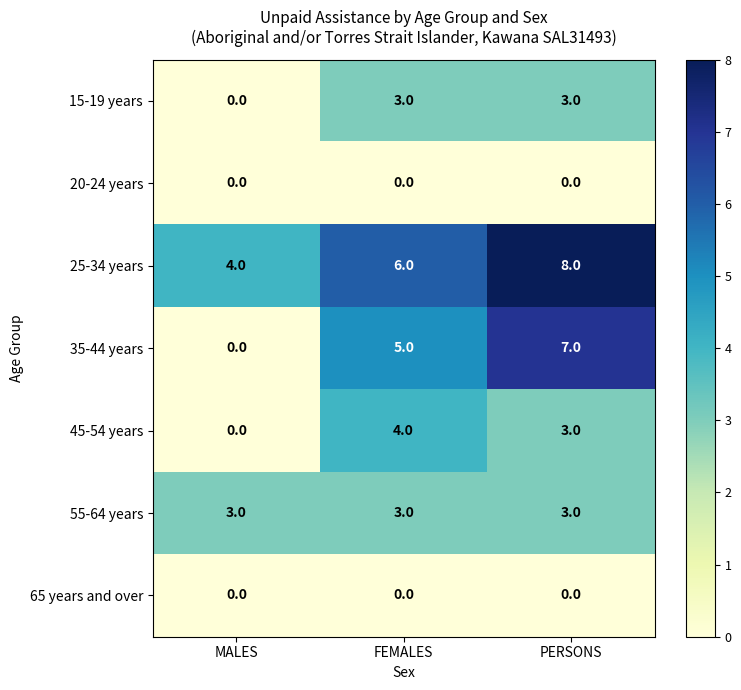

What is the difference between the highest and lowest values at PERSONS?

8